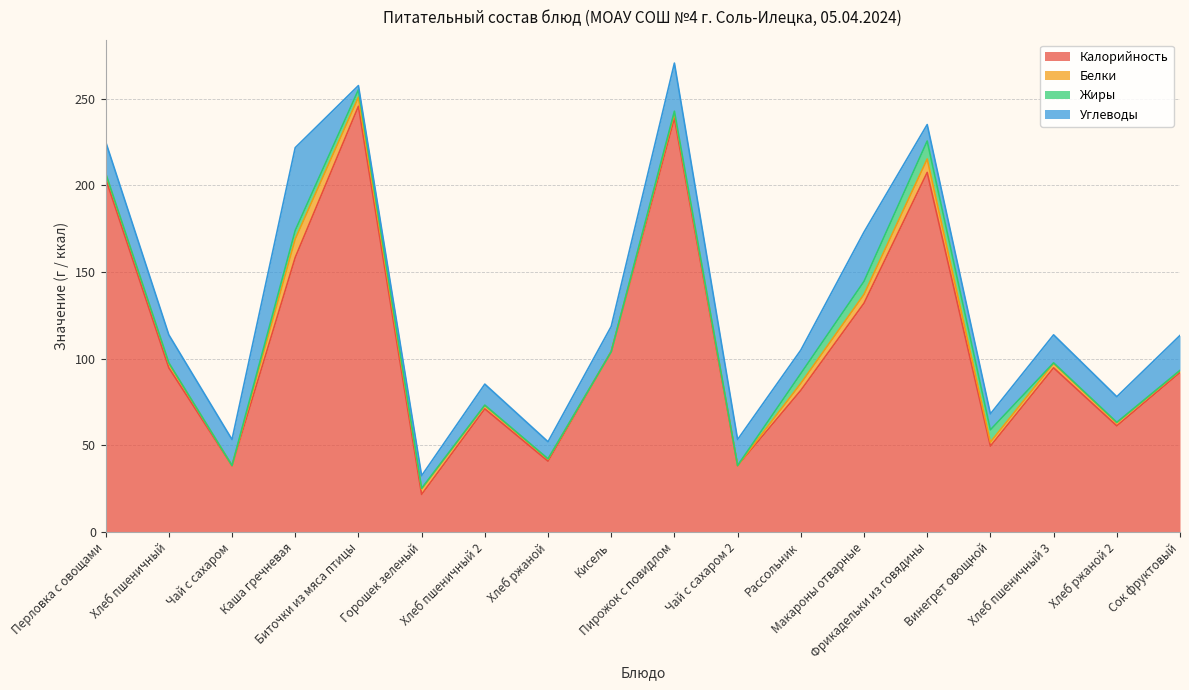

What is the spread (max minus min) of values at Сок фруктовый?

91.8